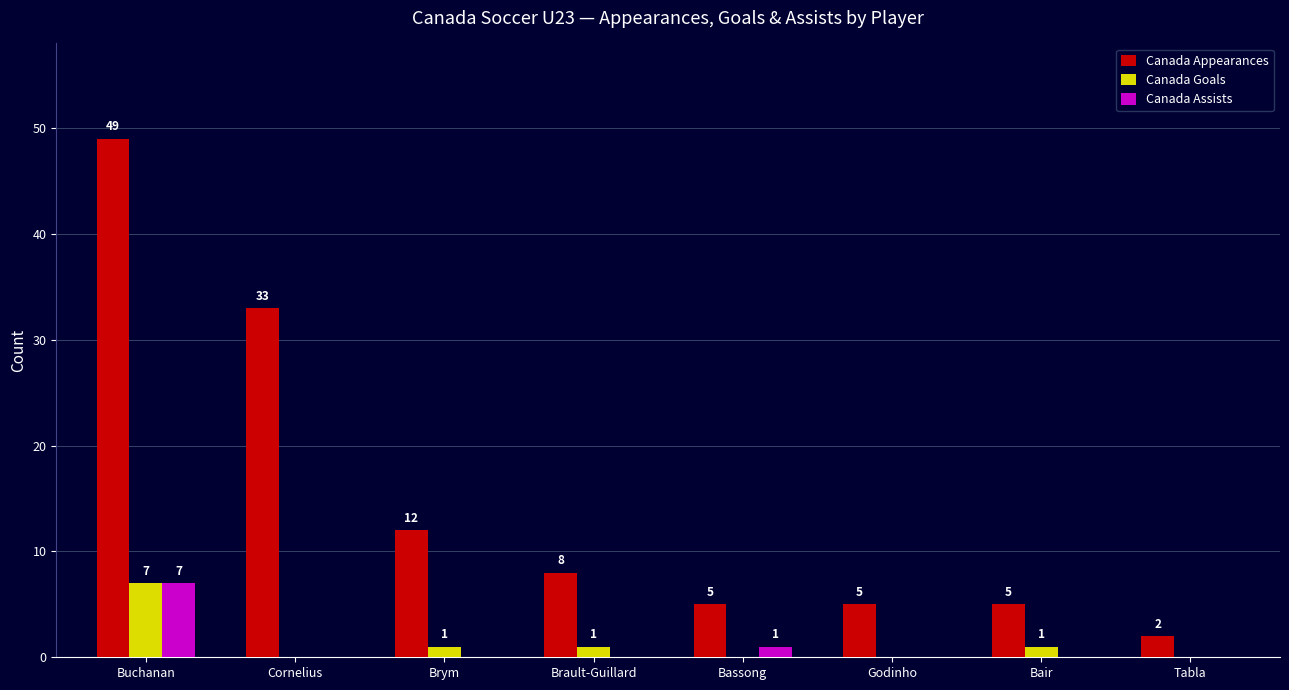

Are the bars horizontal?

No